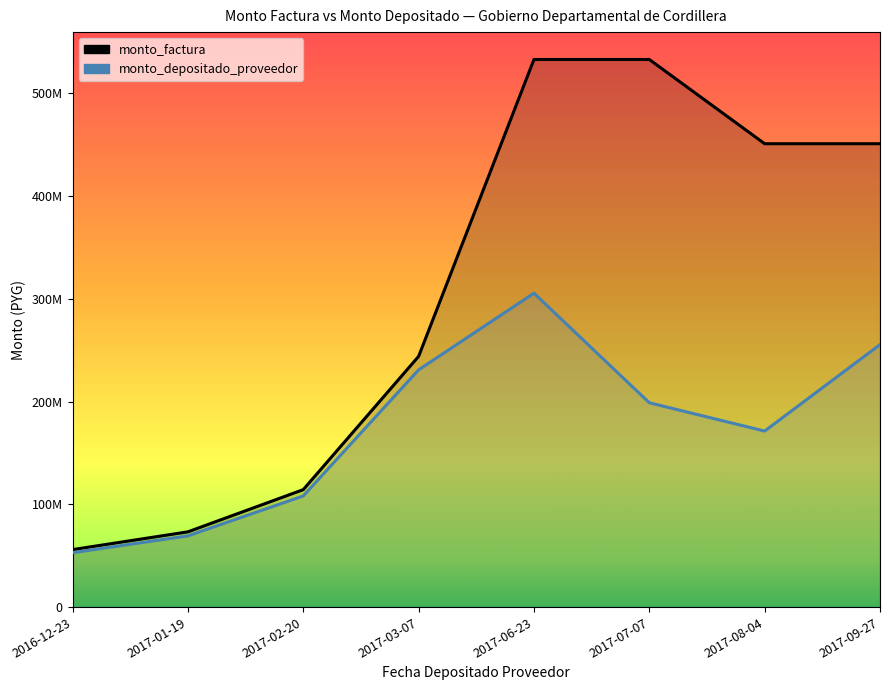

The value of monto_depositado_proveedor at 2017-08-04 is 171361167. True or false?

True